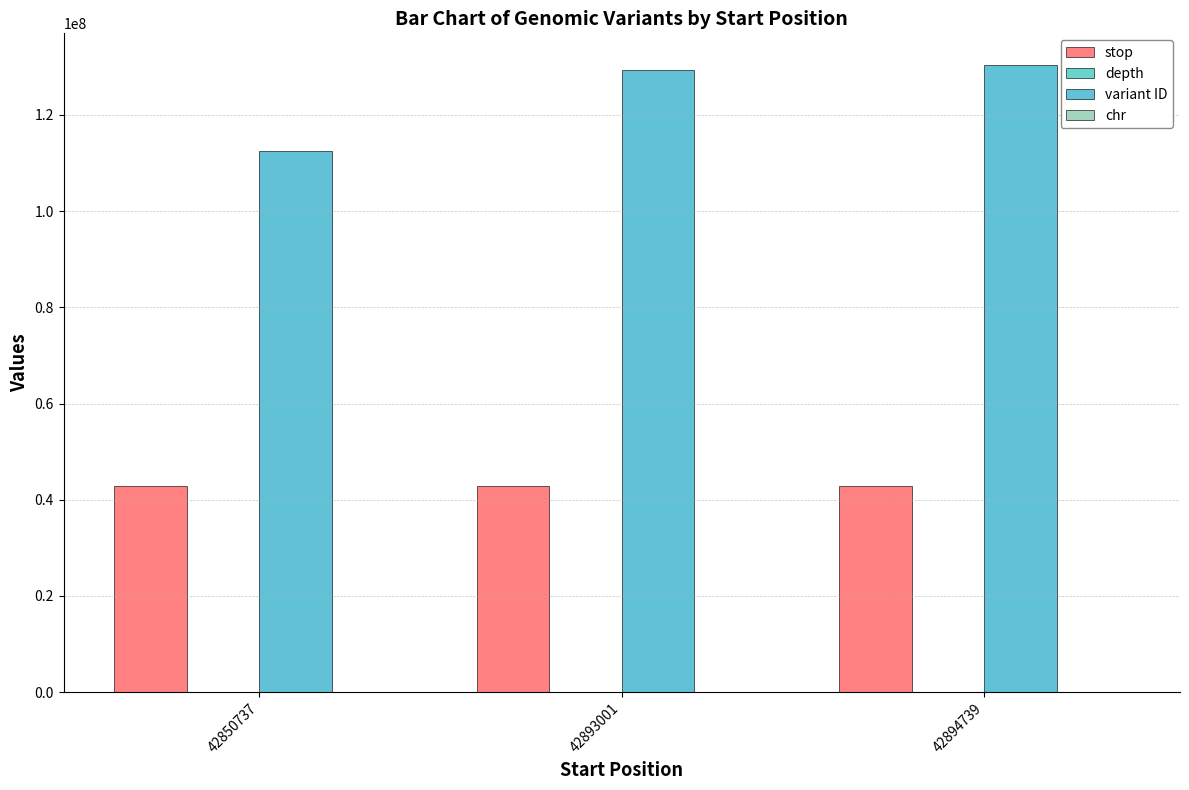

What is the total value across all series at 42894739?

173335484